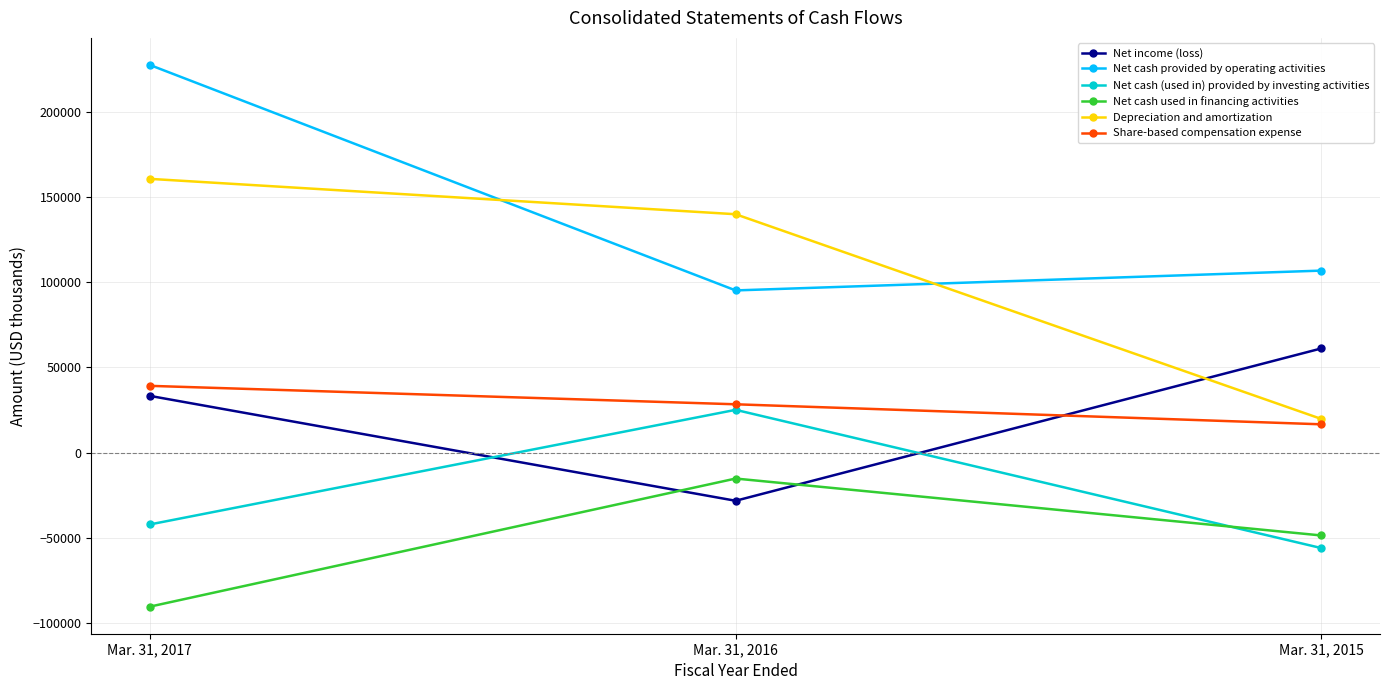

The value of Share-based compensation expense at Mar. 31, 2017 is 64103. True or false?

False